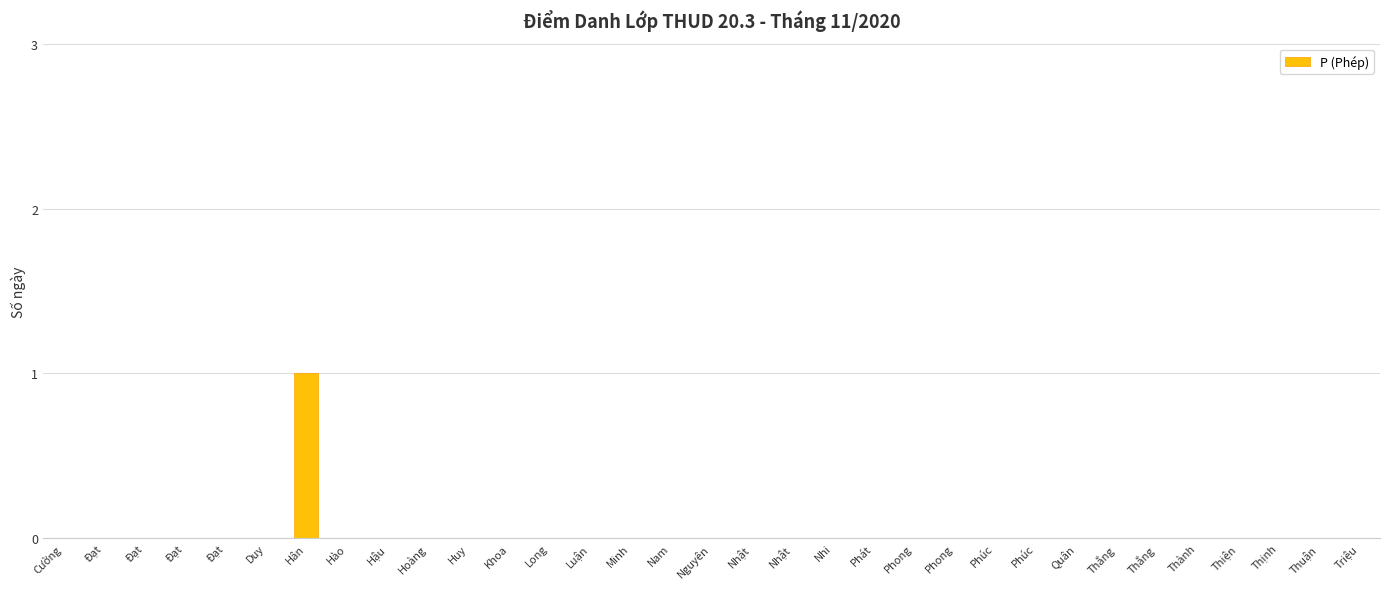

Are the bars horizontal?

No